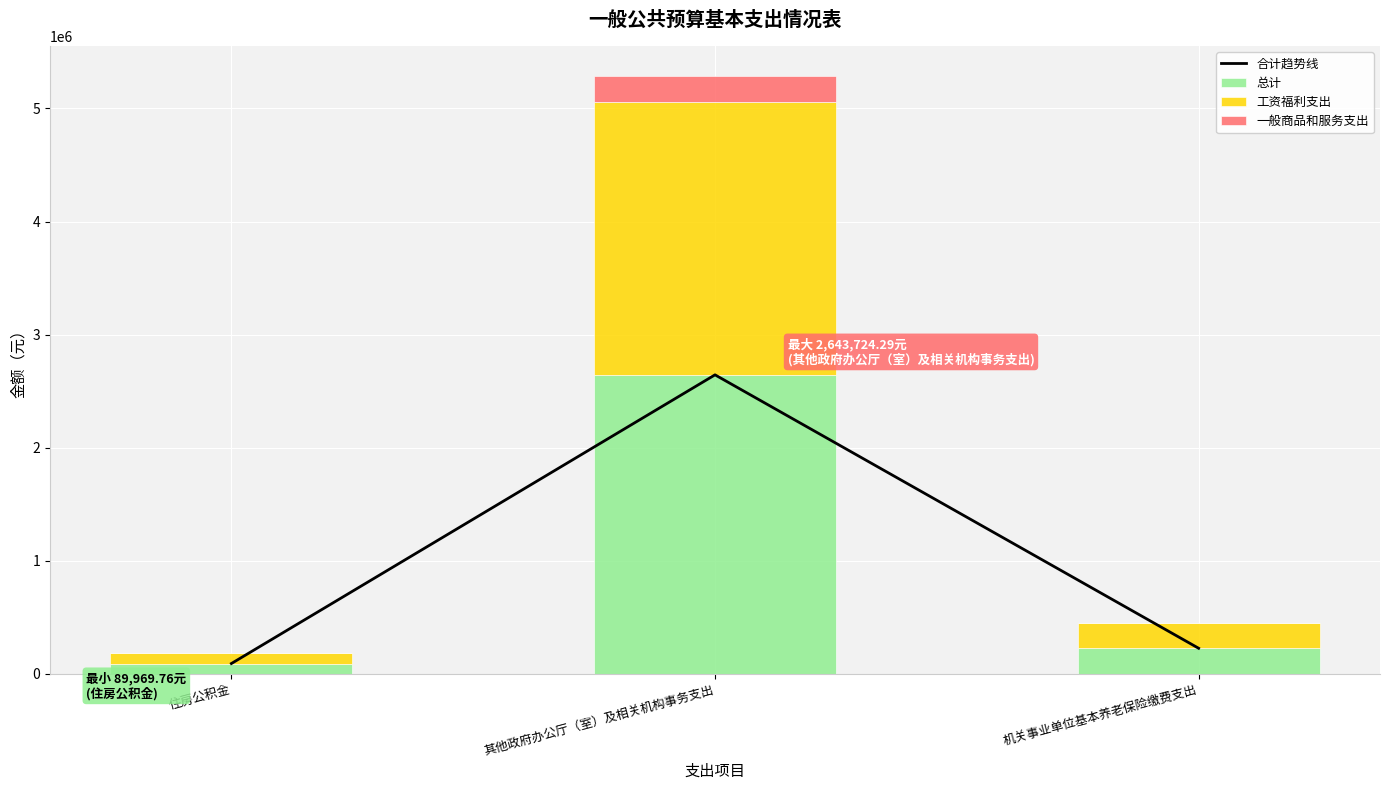

Reading left to right, extract all data points from this chart.

合计趋势线: 住房公积金=89969.8	其他政府办公厅（室）及相关机构事务支出=2643724.3	机关事业单位基本养老保险缴费支出=224924.4
总计: 住房公积金=89969.8	其他政府办公厅（室）及相关机构事务支出=2643724.3	机关事业单位基本养老保险缴费支出=224924.4
工资福利支出: 住房公积金=89969.8	其他政府办公厅（室）及相关机构事务支出=2415724.3	机关事业单位基本养老保险缴费支出=224924.4
一般商品和服务支出: 住房公积金=0.0	其他政府办公厅（室）及相关机构事务支出=228000.0	机关事业单位基本养老保险缴费支出=0.0